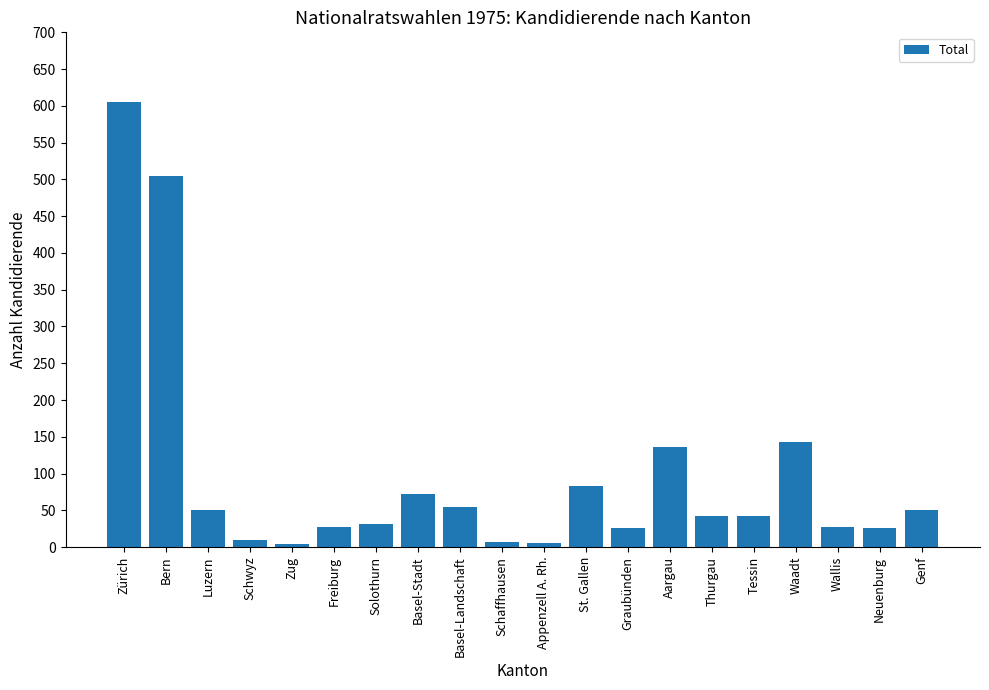

Approximately how many times larger is the value at Luzern compared to Solothurn?

1.6